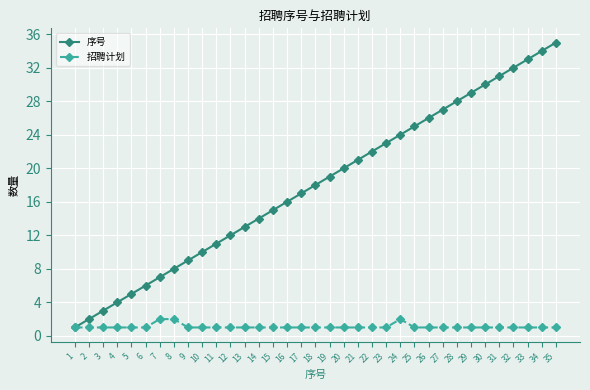

How many data points in 序号 are less than 18?

17